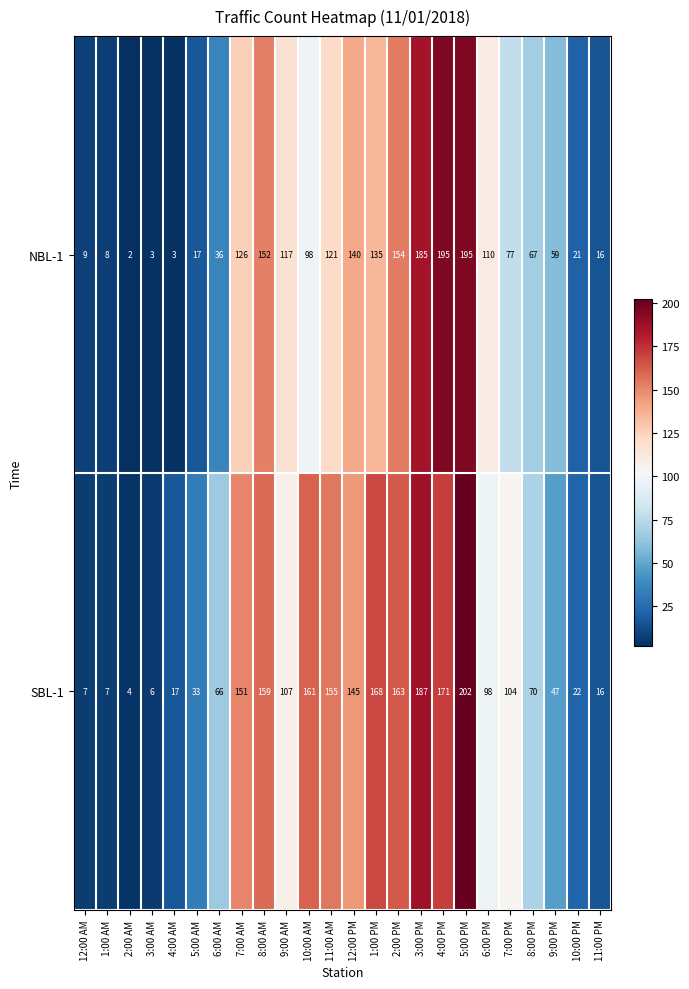

Where is NBL-1 nearest to the value 98?

10:00 AM